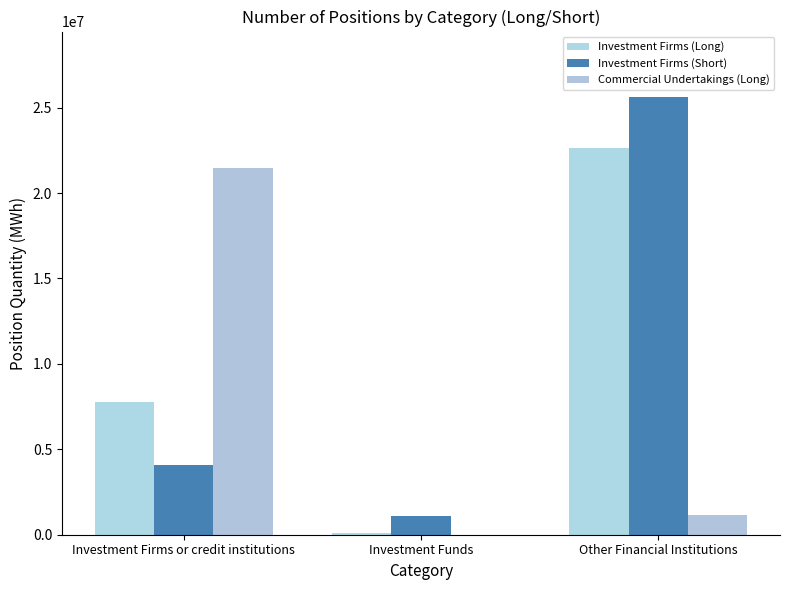

Where is Commercial Undertakings (Long) nearest to the value 10743120?

Other Financial Institutions